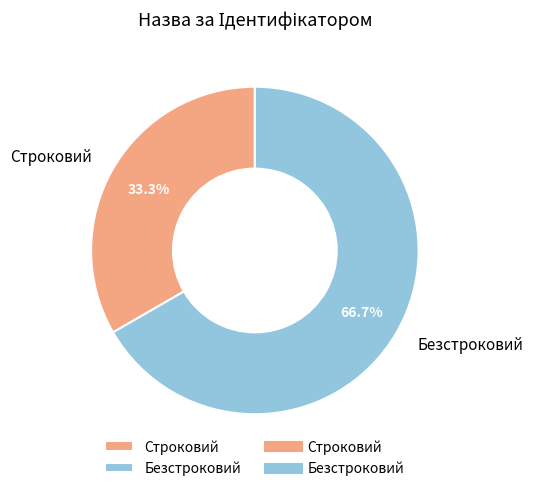

Rank the categories by value from lowest to highest.

Строковий, Безстроковий